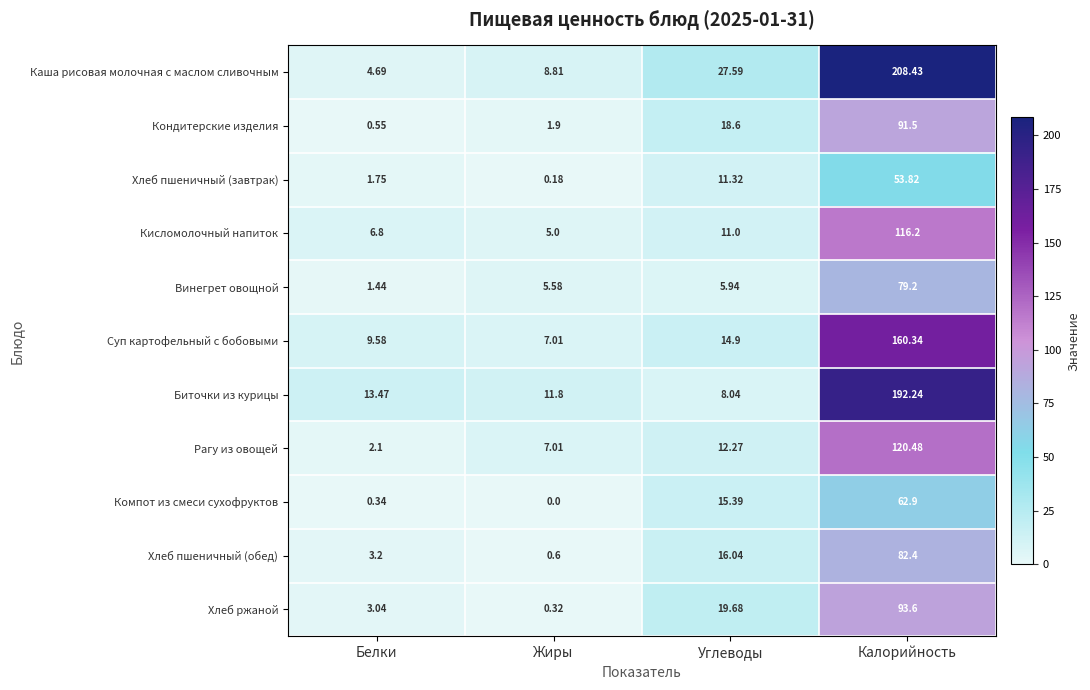

Rank the series by their maximum value, from highest to lowest.

Каша рисовая молочная с маслом сливочным, Биточки из курицы, Суп картофельный с бобовыми, Рагу из овощей, Кисломолочный напиток, Хлеб ржаной, Кондитерские изделия, Хлеб пшеничный (обед), Винегрет овощной, Компот из смеси сухофруктов, Хлеб пшеничный (завтрак)